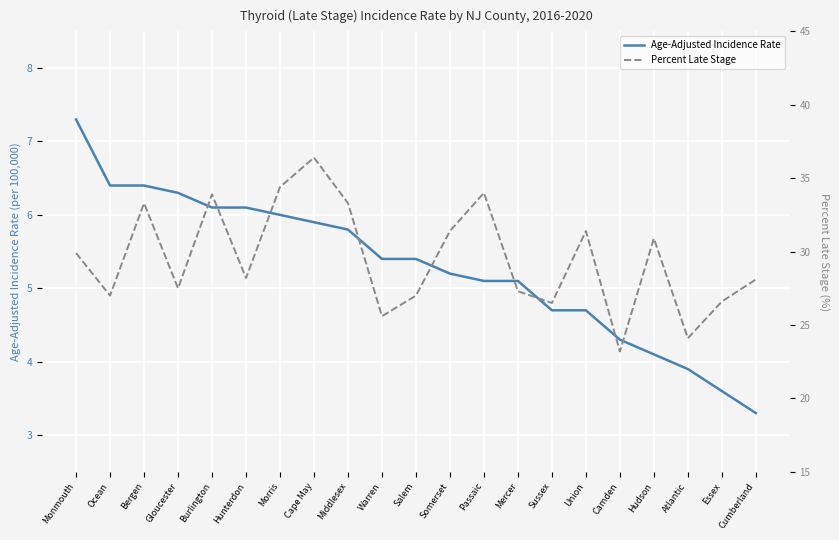

At which category is the sum across all series the highest?

Cape May